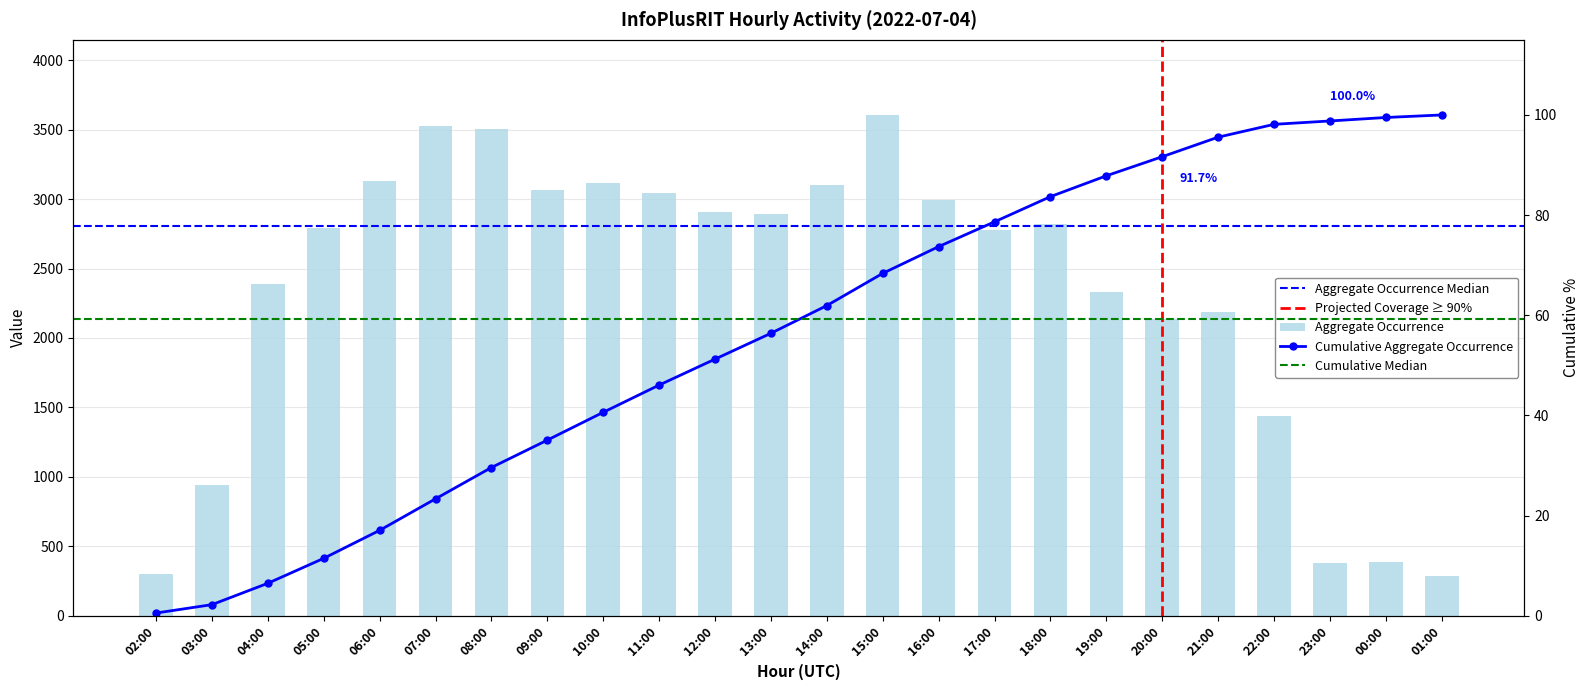

What is the difference between the second highest and minimum values?

3243